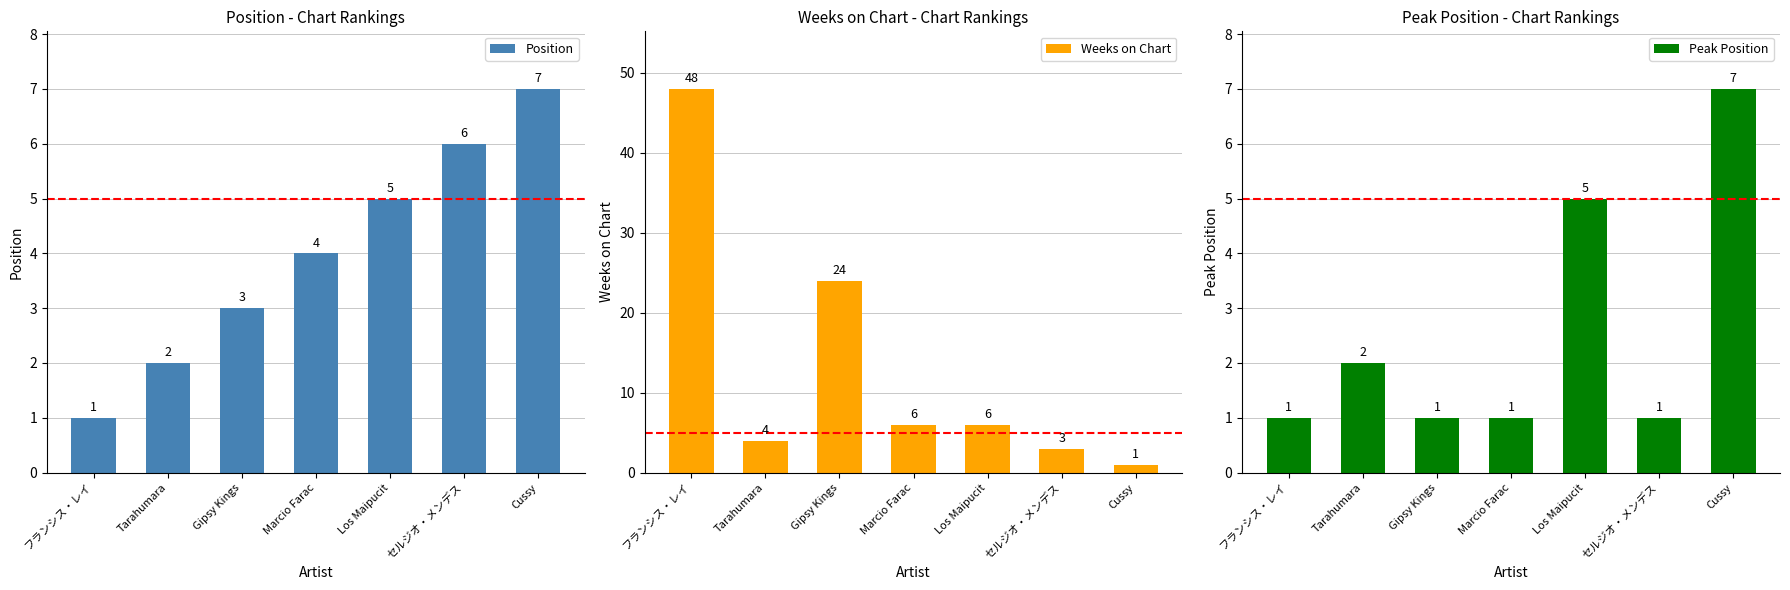

What is the difference between the highest and lowest values at セルジオ・メンデス?

5